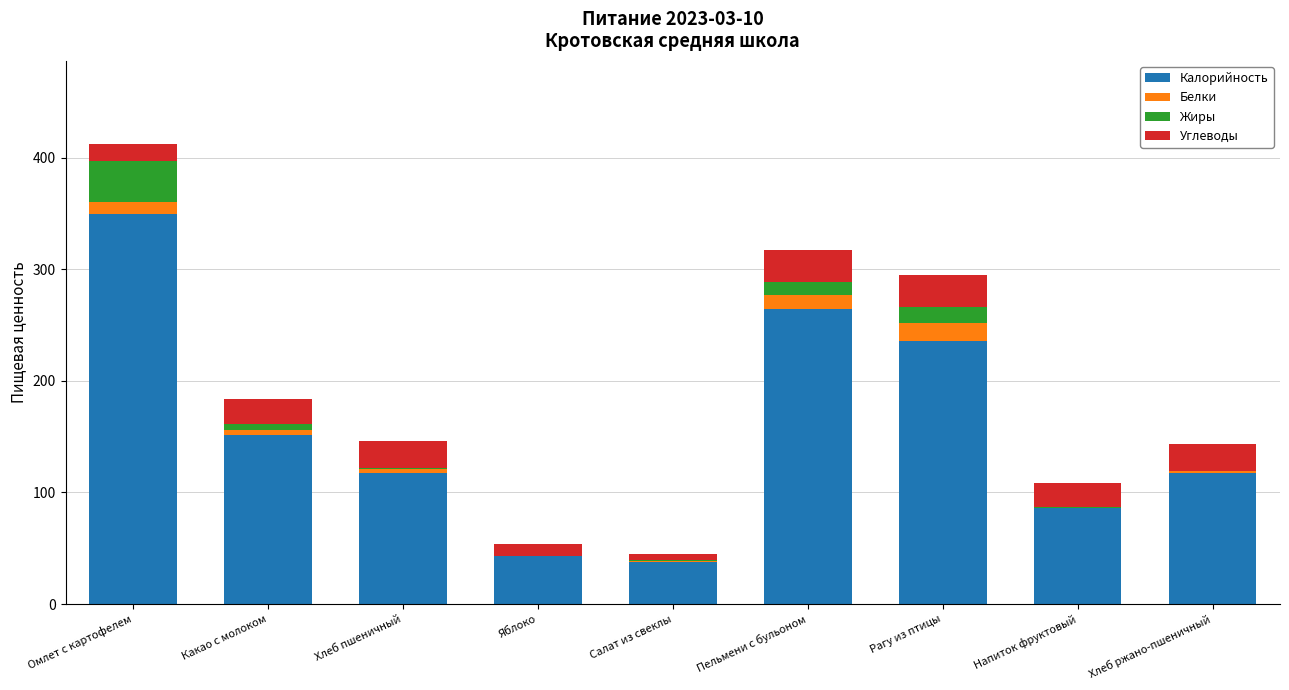

At which label is Калорийность closest to 193?

Какао с молоком